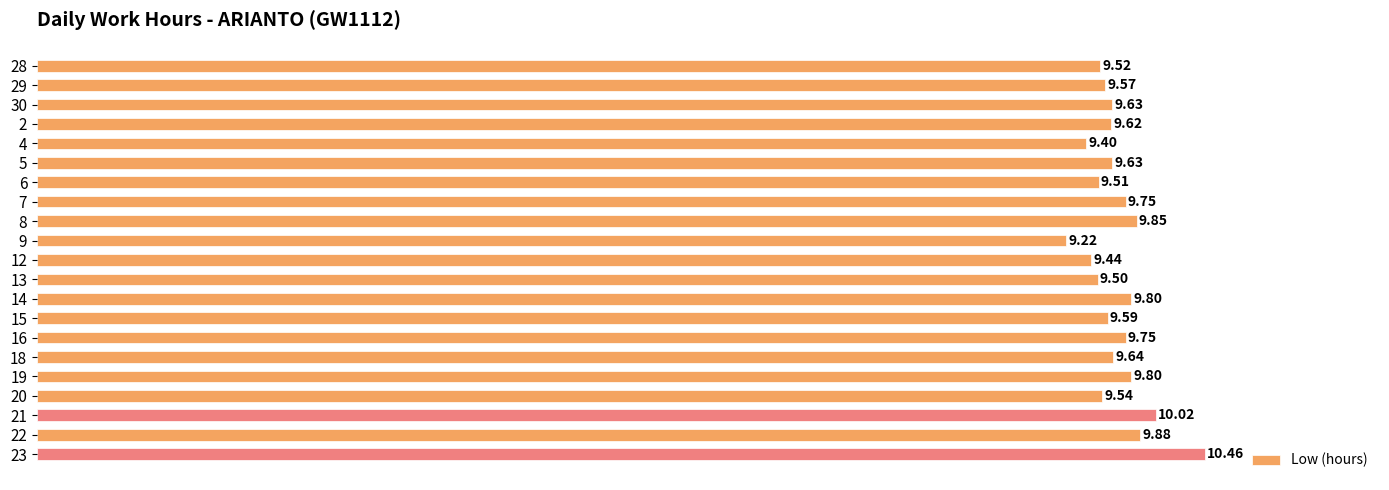

The value at 16 is 9.8. True or false?

True